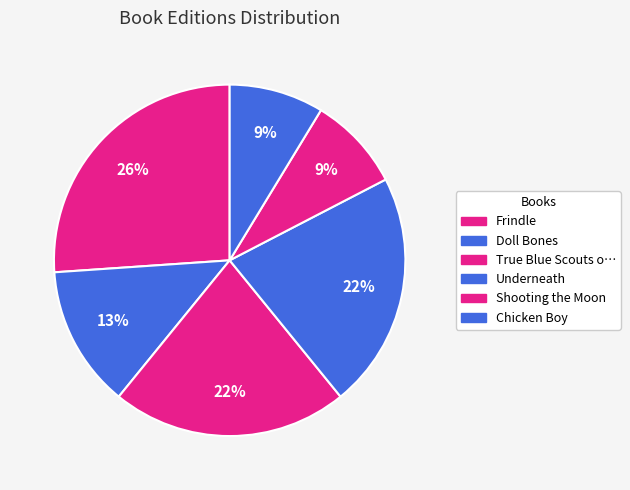

How many segments does this pie chart have?

6